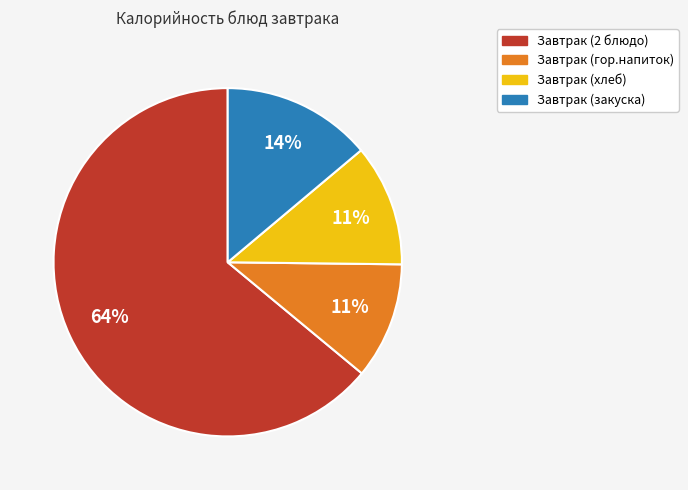

True or false: Завтрак (гор.напиток) accounts for 1% of the total.

False